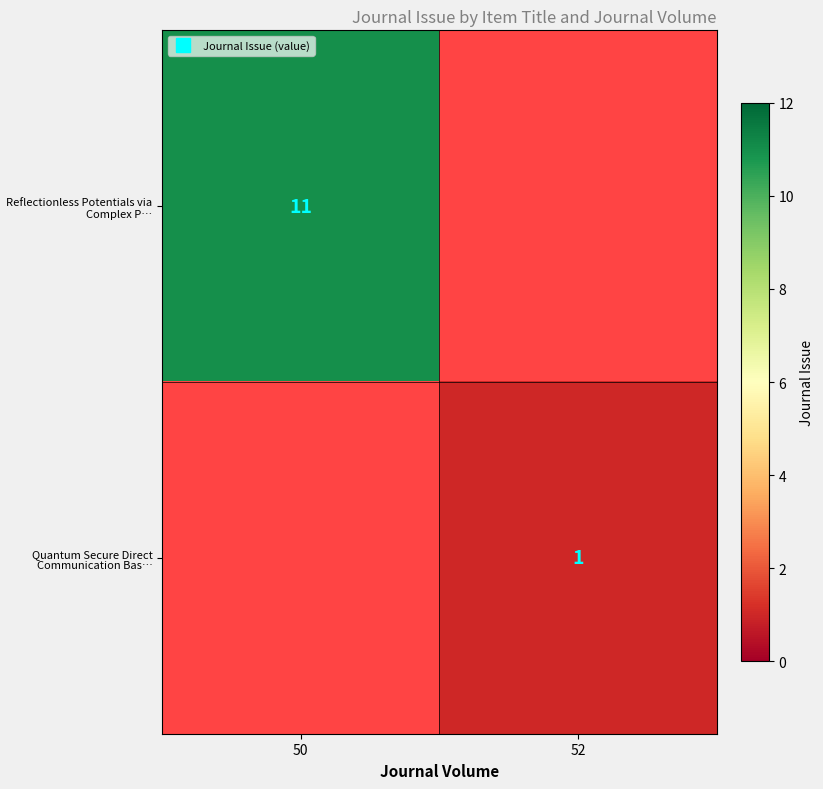

At which category does the chart reach its peak across all series?

50